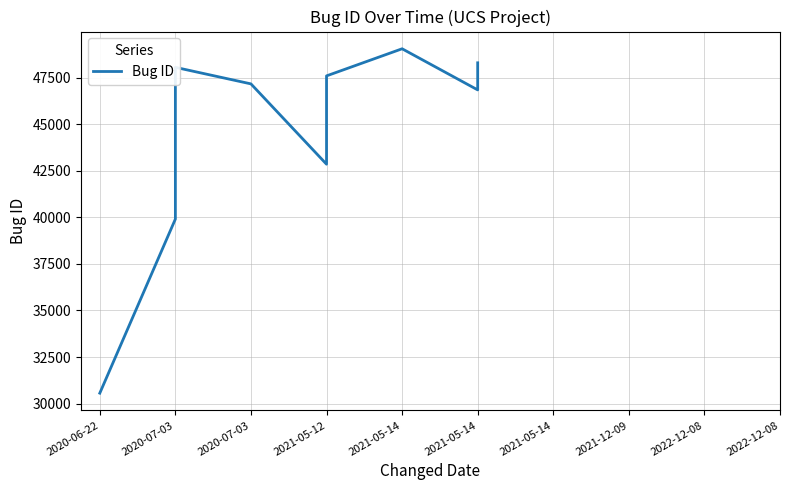

Where is the first local maximum?

2020-07-03